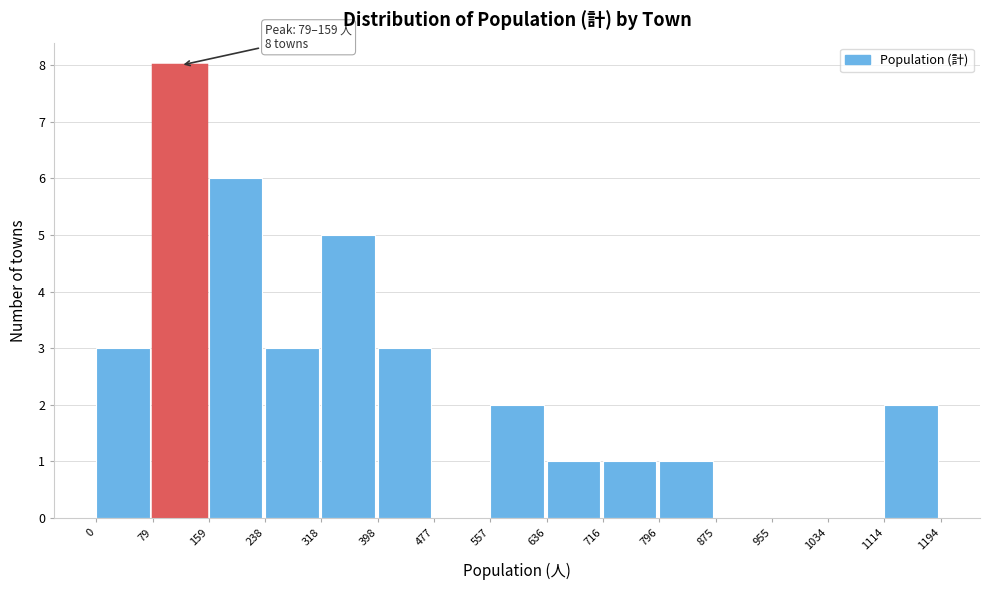

Over which range of the x-axis is the bar tallest?

79 to 159